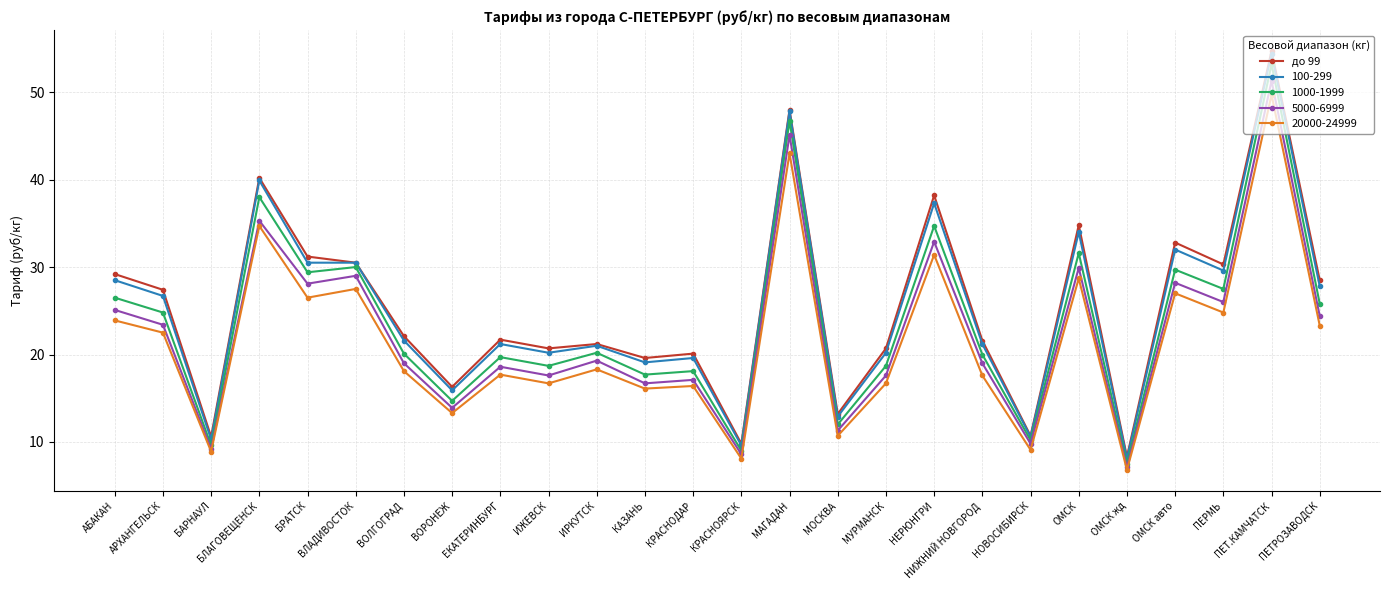

Which category has the highest value in the 1000-1999 series?

ПЕТ.КАМЧАТСК